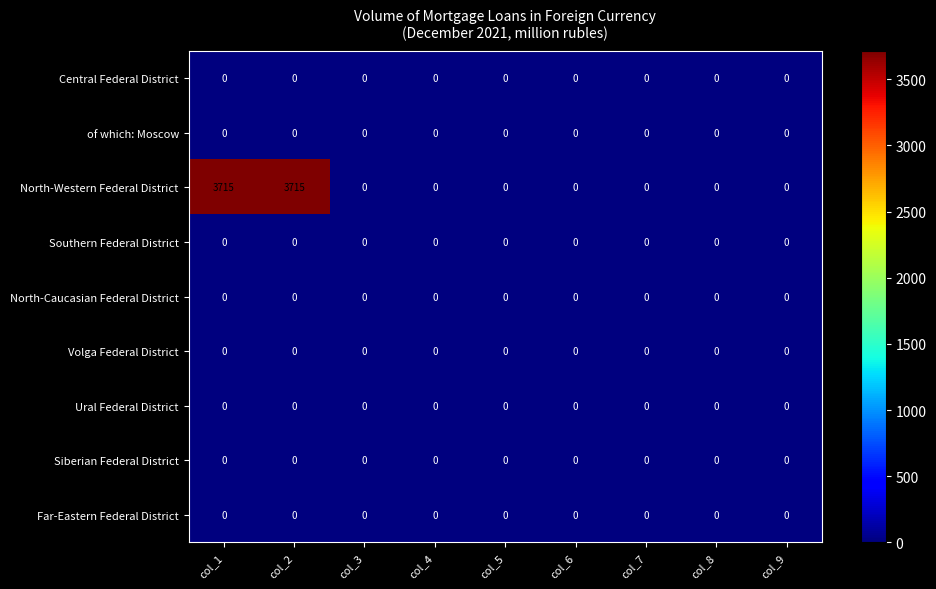

What is the greatest value displayed?

3715